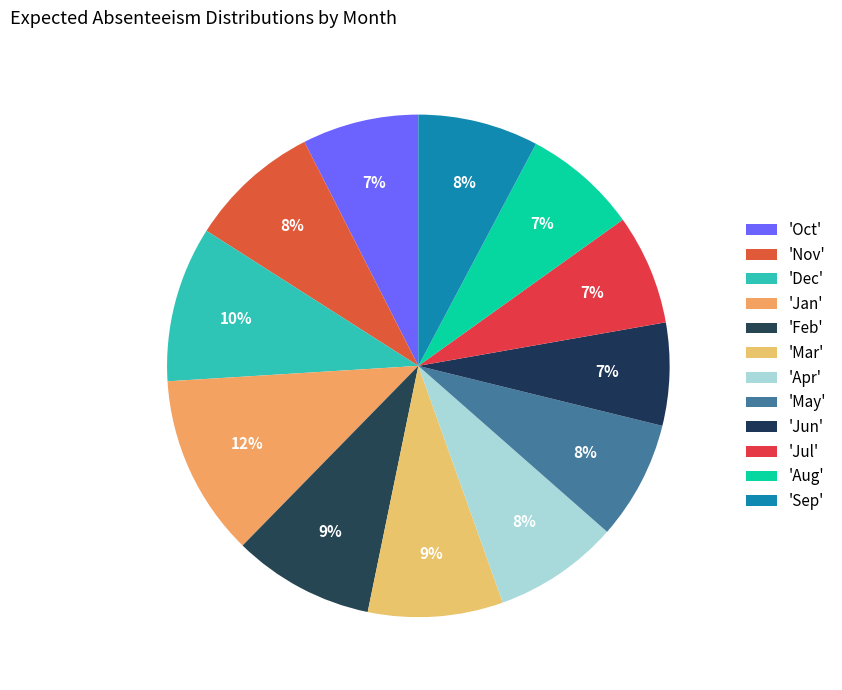

How many segments does this pie chart have?

12